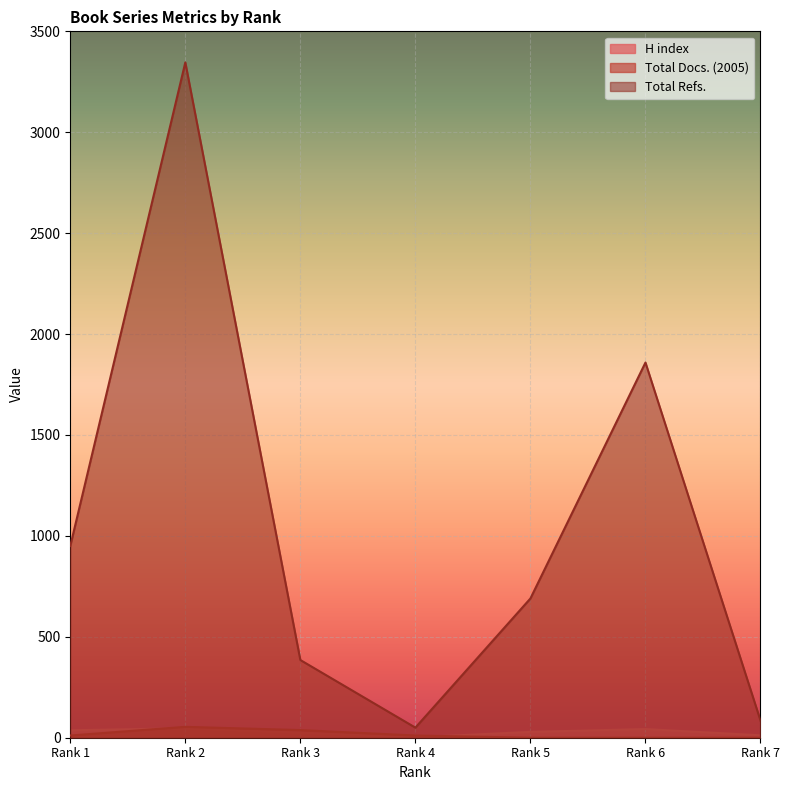

How many values in the H index series are below 29?

3